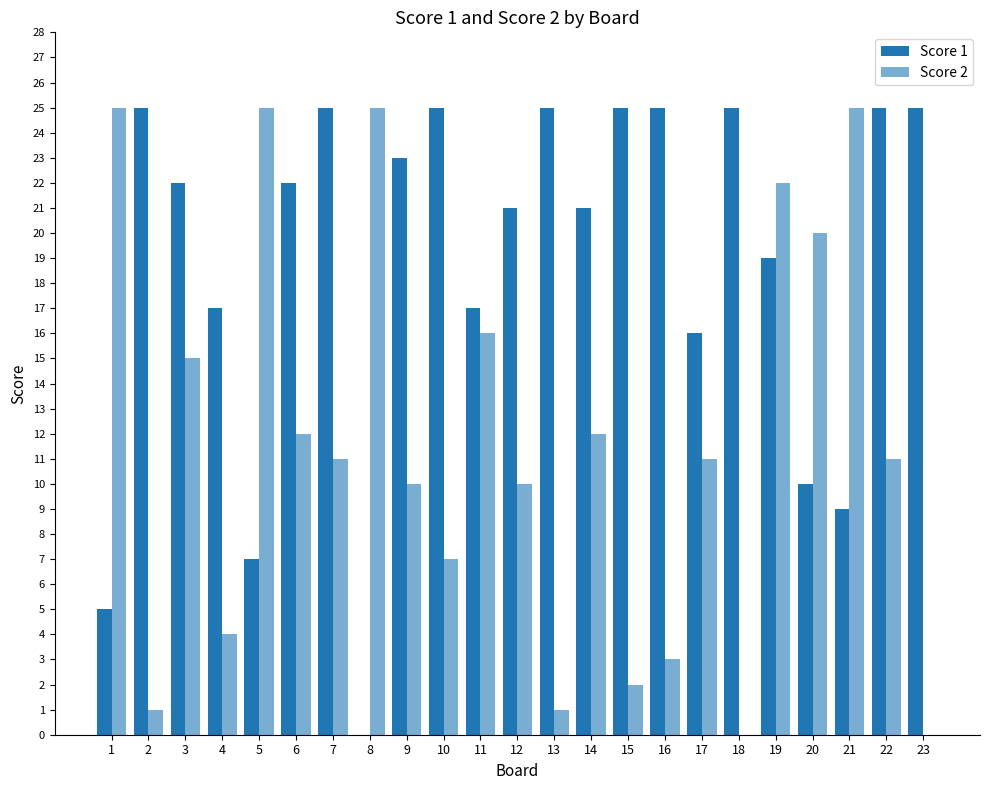

Rank the series by their average value, from highest to lowest.

Score 1, Score 2